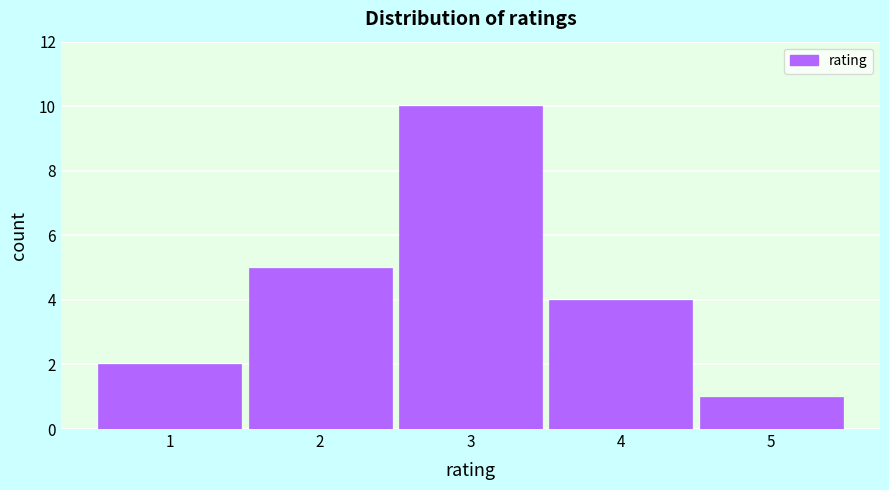

What is the height of the bar covering 4.5 to 5.5 on the x-axis? The values are not printed on the chart, so give them approximately, as read against the axis.

1